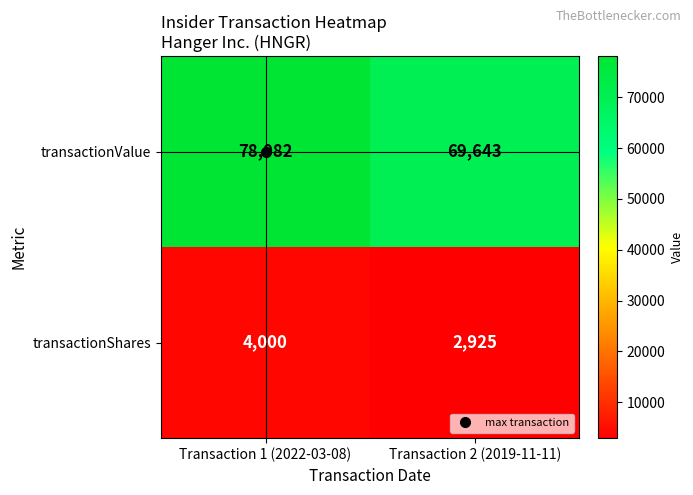

True or false: transactionValue has a value of 78082 at Transaction 1 (2022-03-08).

True